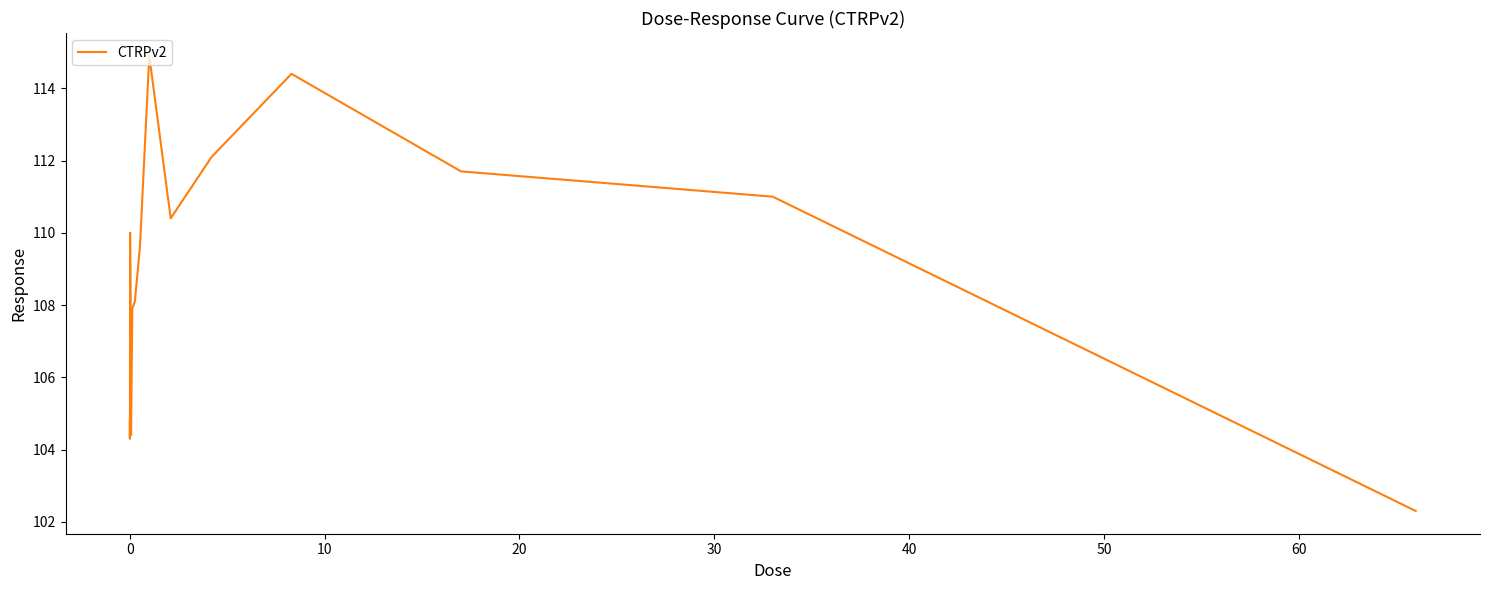

What is the greatest value displayed?

114.9